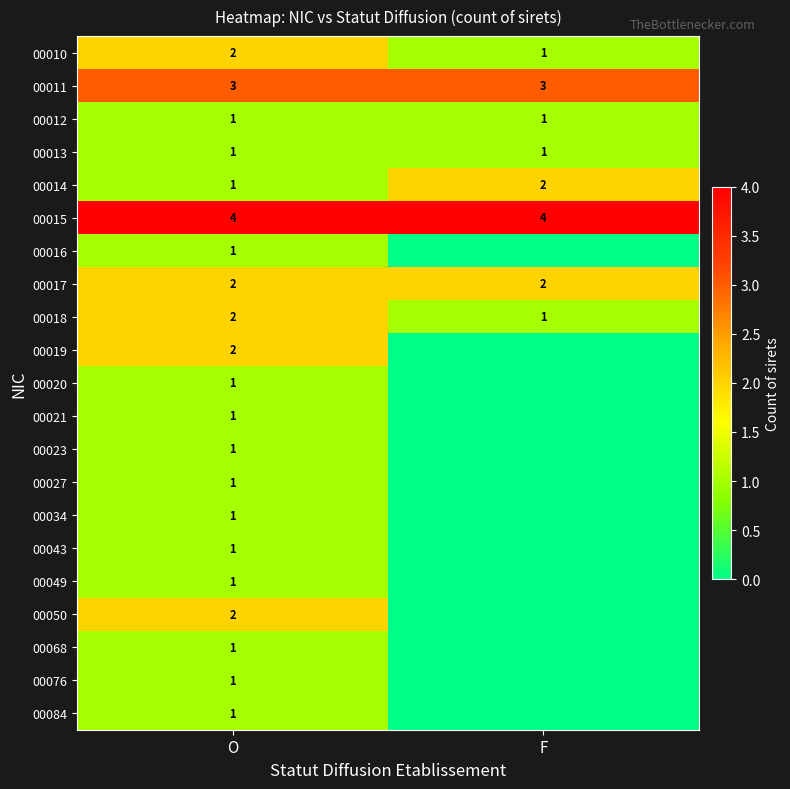

True or false: 00023 has a value of 2 at O.

False